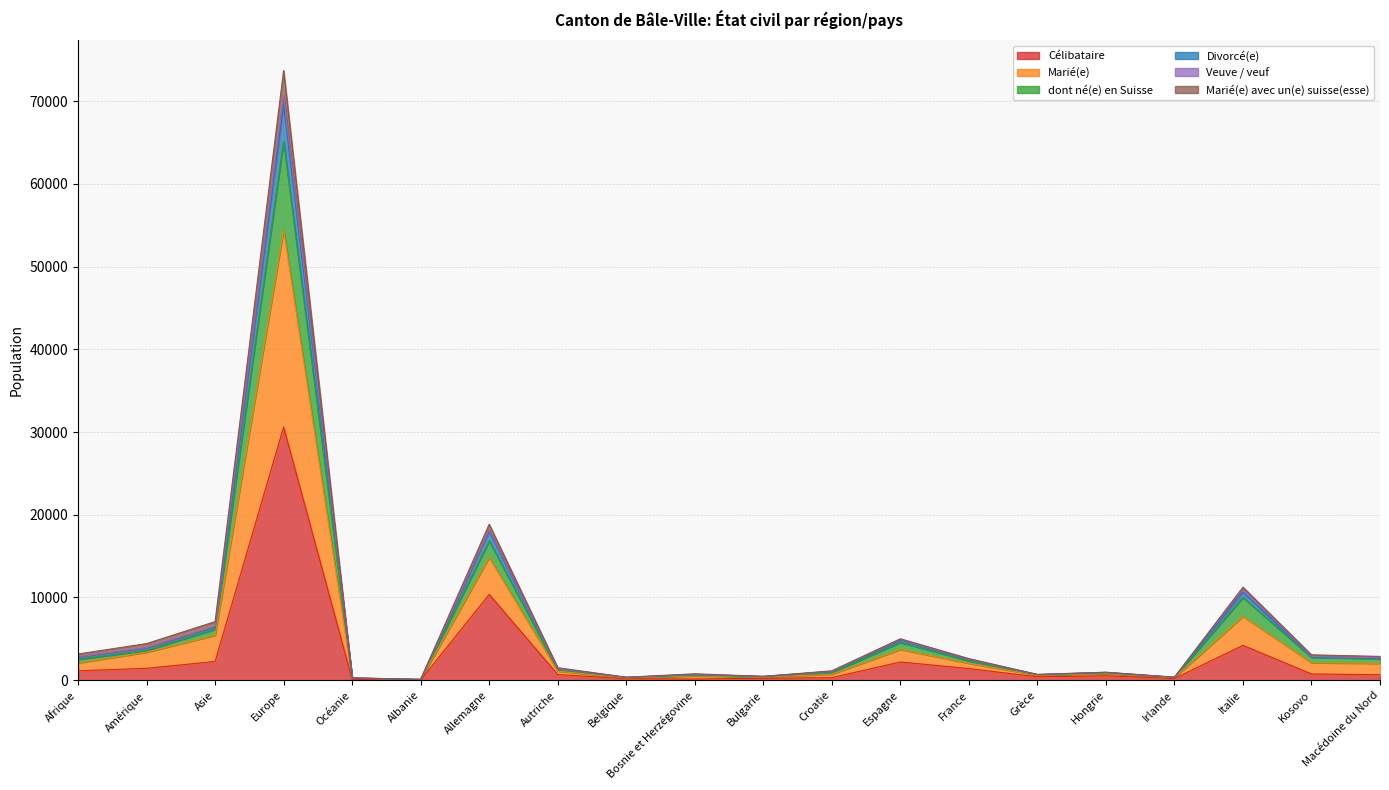

What is the difference between the Célibataire values at Grèce and Italie?

3810